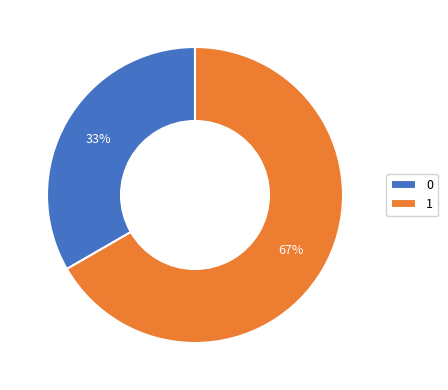

To the nearest percent, what is the average slice percentage?

50%